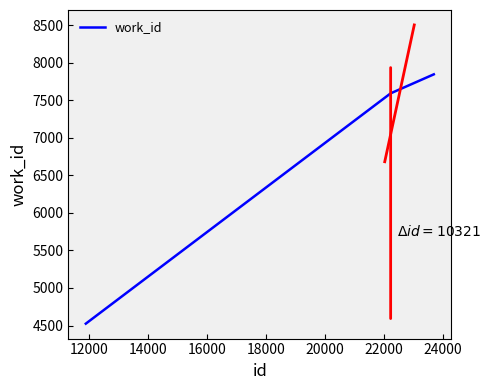

What is the sum of all values?

19964